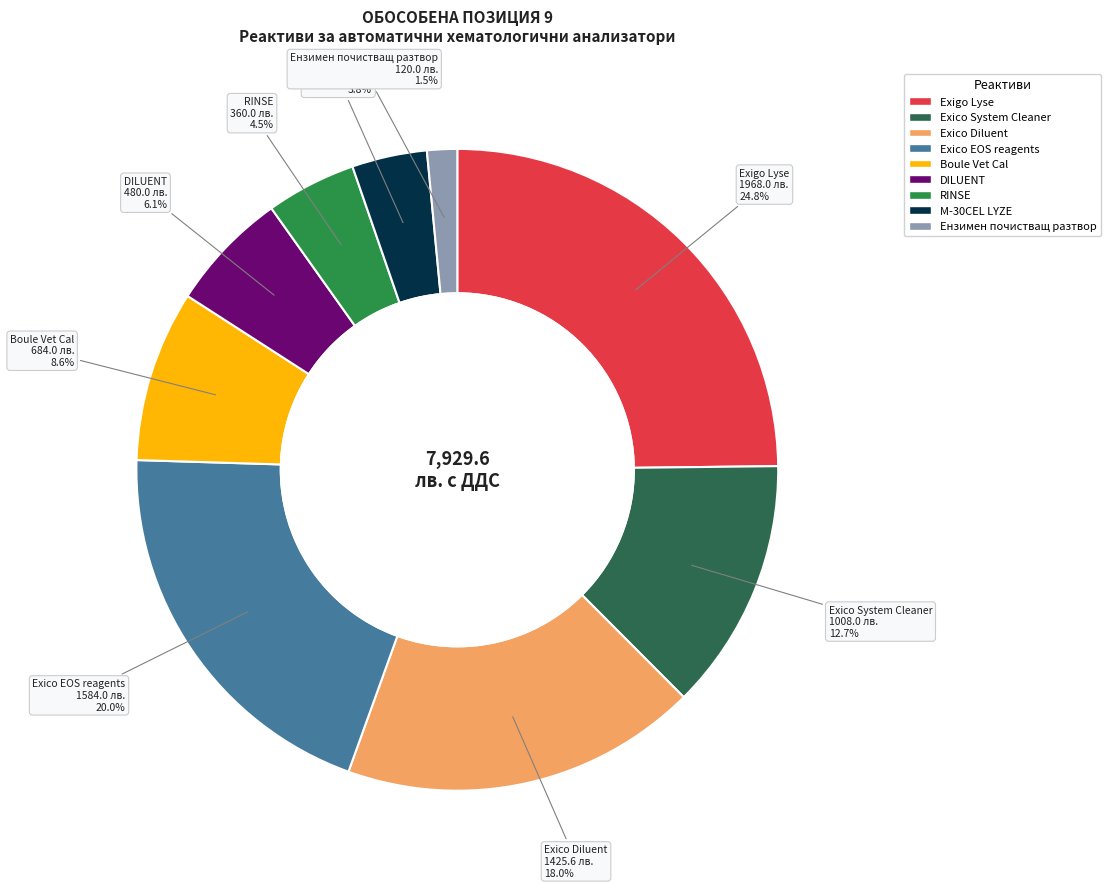

Is Boule Vet Cal the majority of the pie?

No